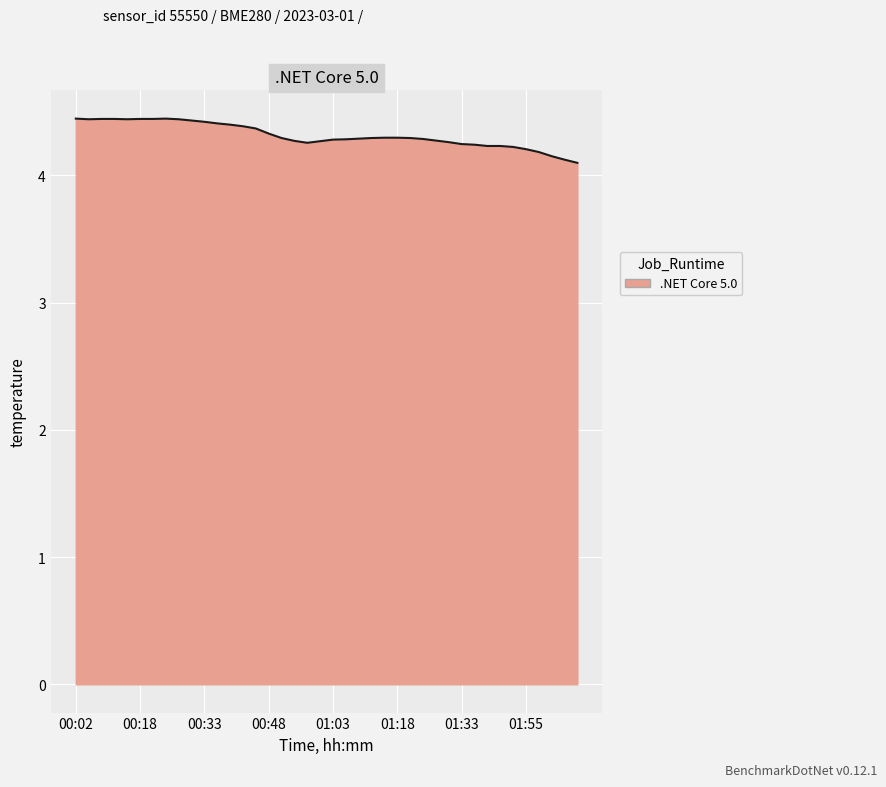

What is the greatest value displayed?

4.4